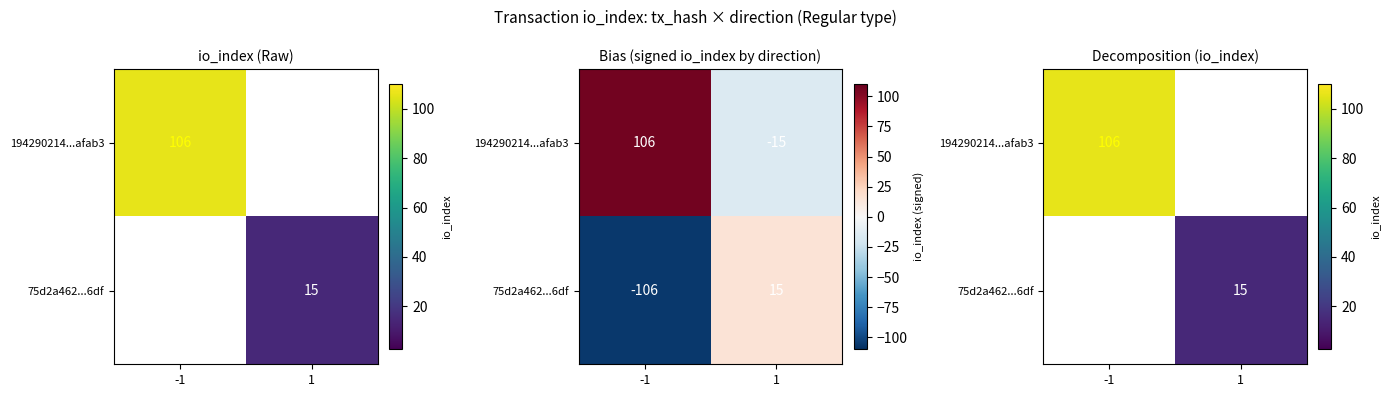

What is the maximum value shown in the chart?

106